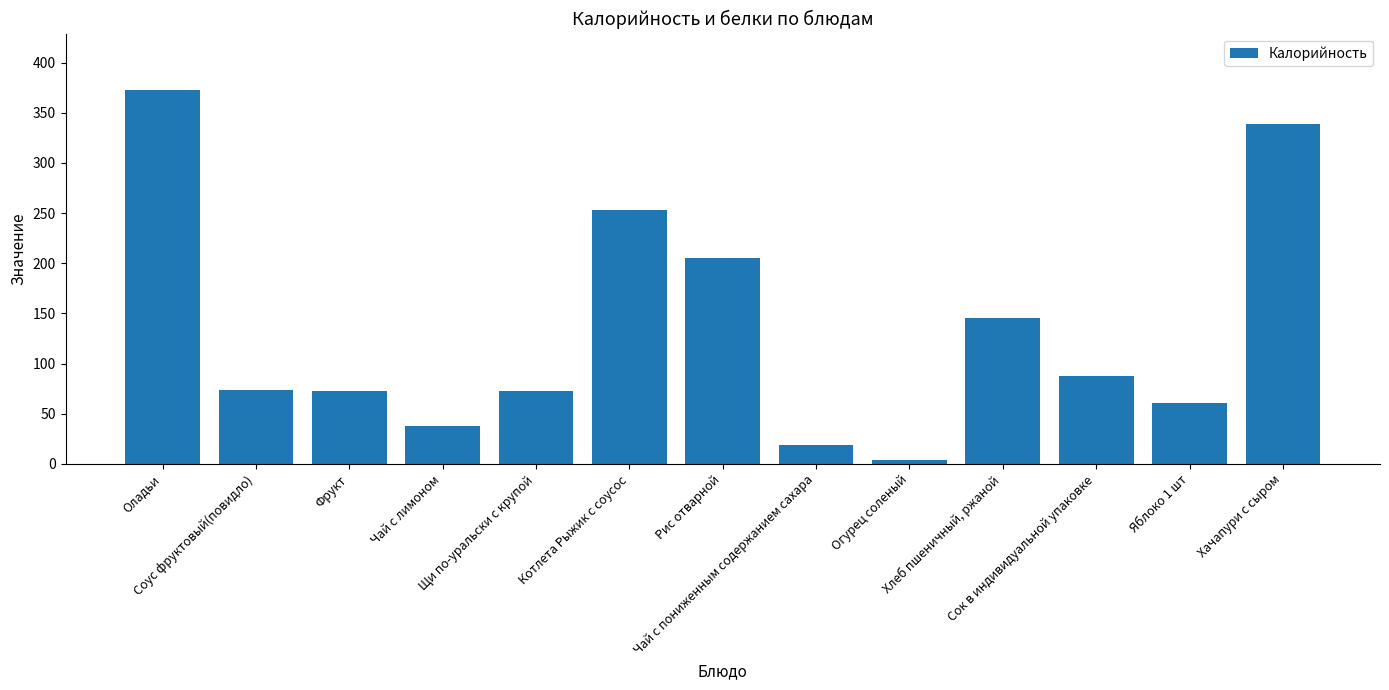

True or false: the data shows 73.0 at Щи по-уральски с крупой.

True